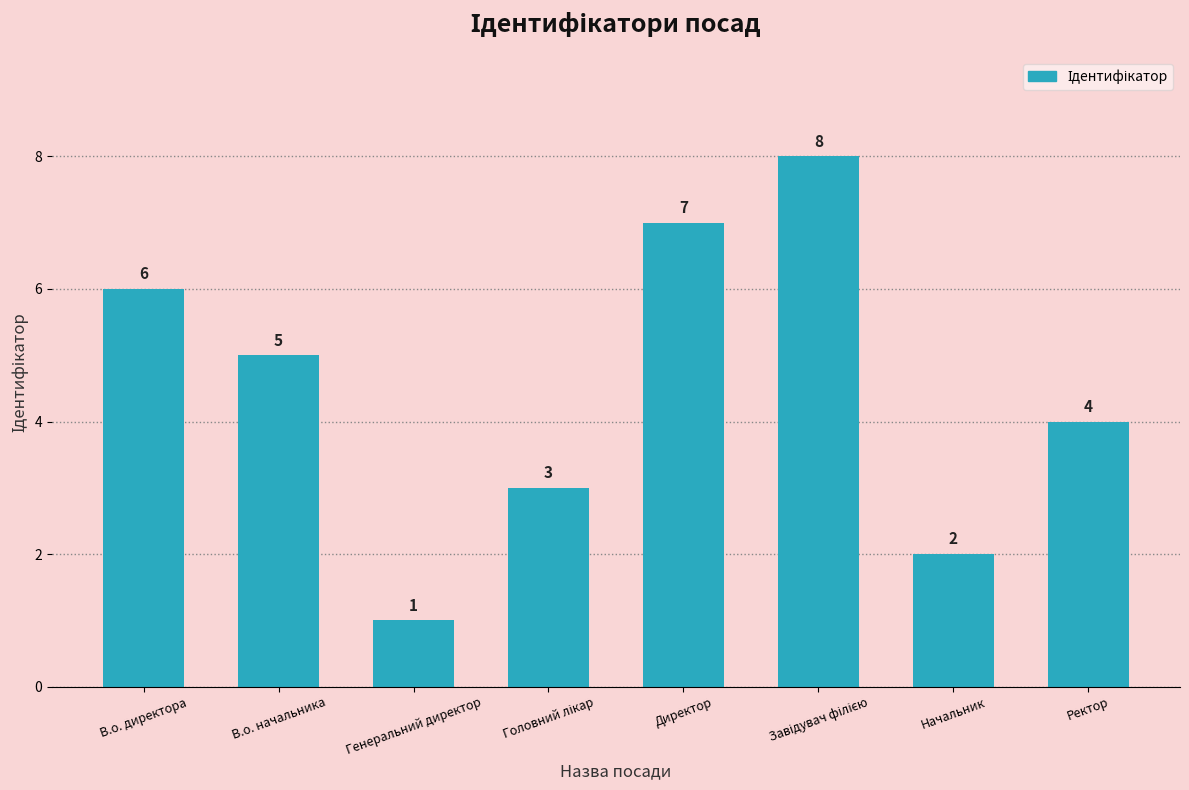

Where is the data nearest to the value 4?

Ректор